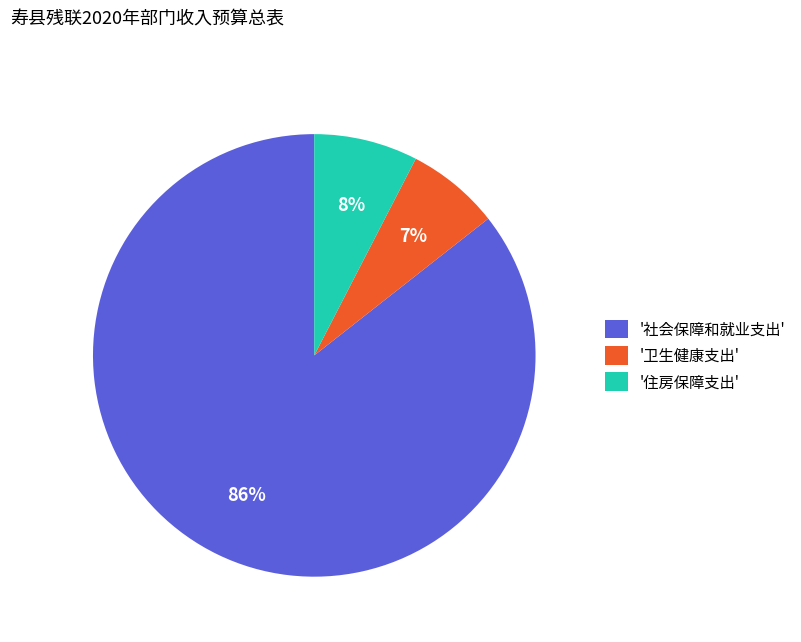

Combined, do '卫生健康支出' and '社会保障和就业支出' account for over 50%?

Yes